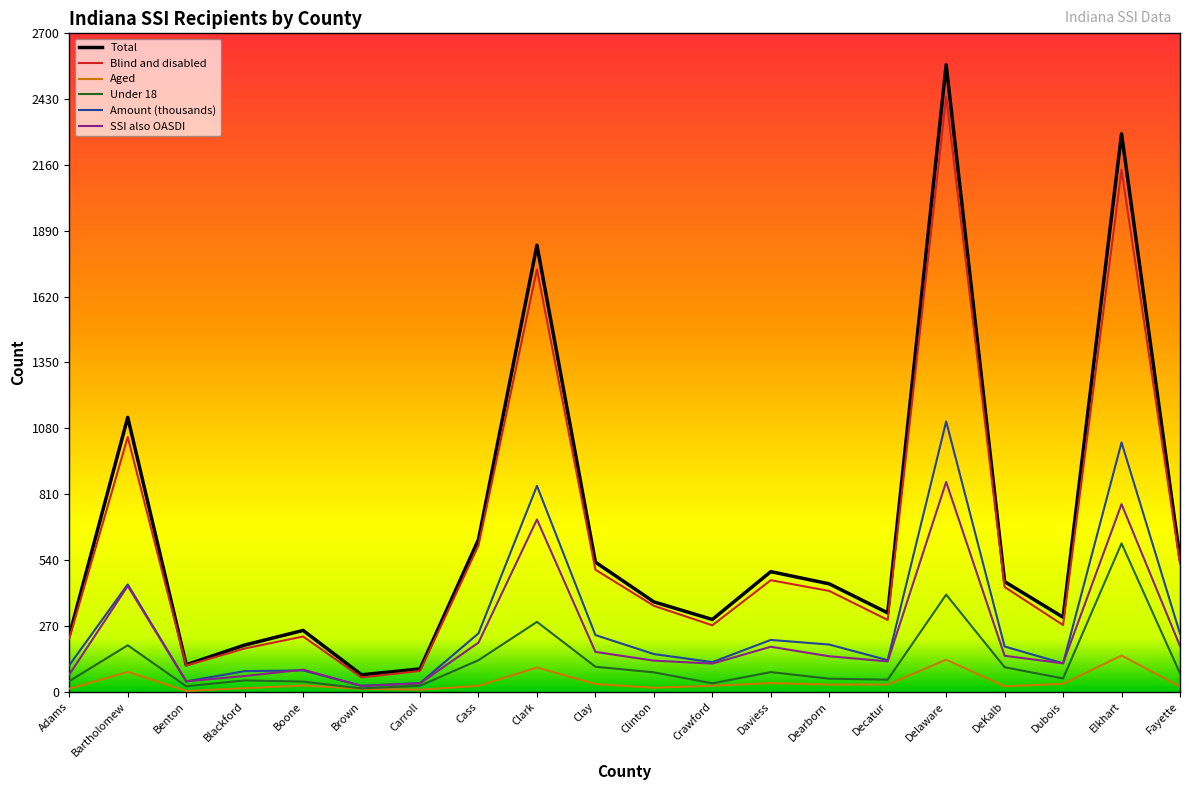

Is it true that Blind and disabled equals 1732 at Clark?

True